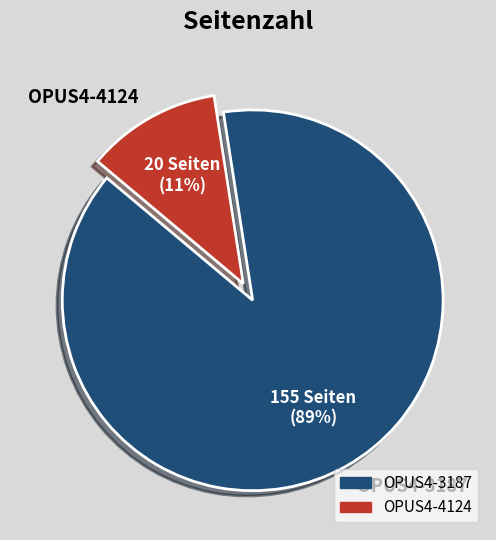

The OPUS4-4124 slice represents 11% of the pie. True or false?

True